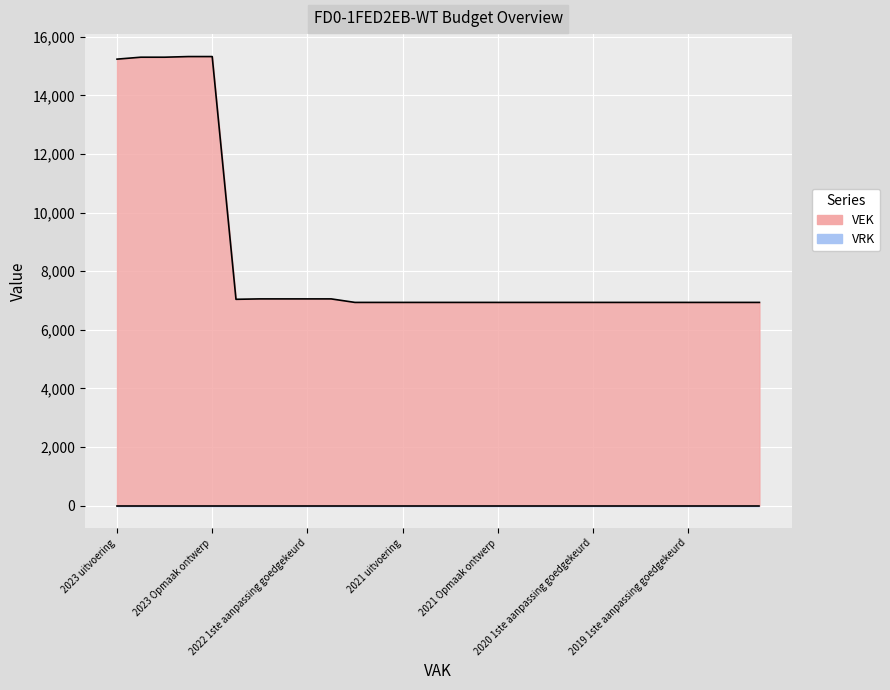

What is the difference between the maximum and minimum values?

8389